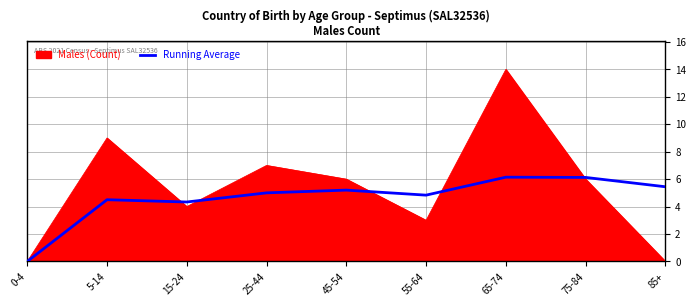

Which series has the largest range (max minus min)?

Males (Count)